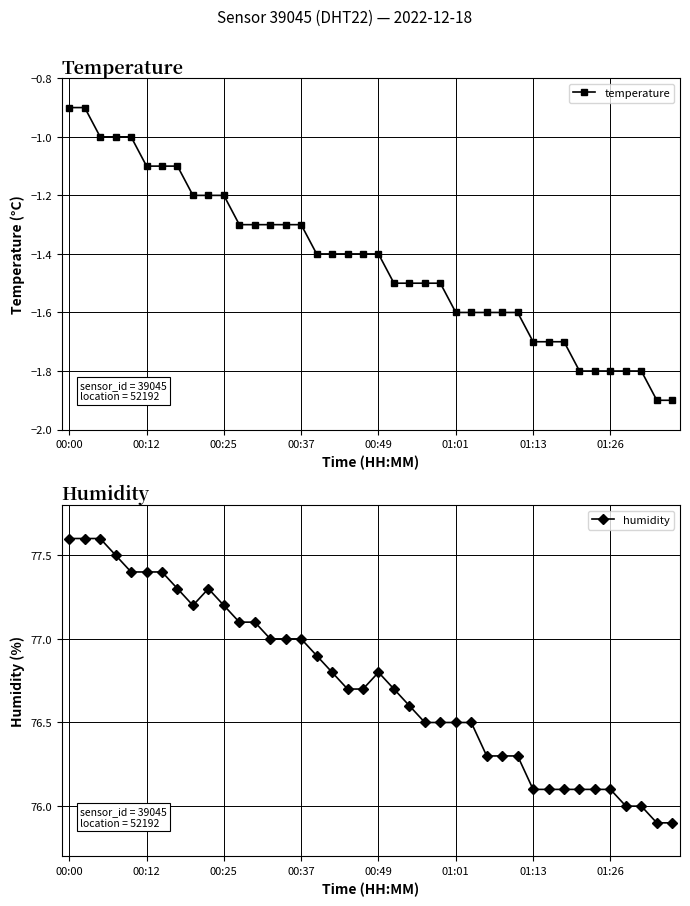

What is the approximate value of temperature at 29?

-1.6